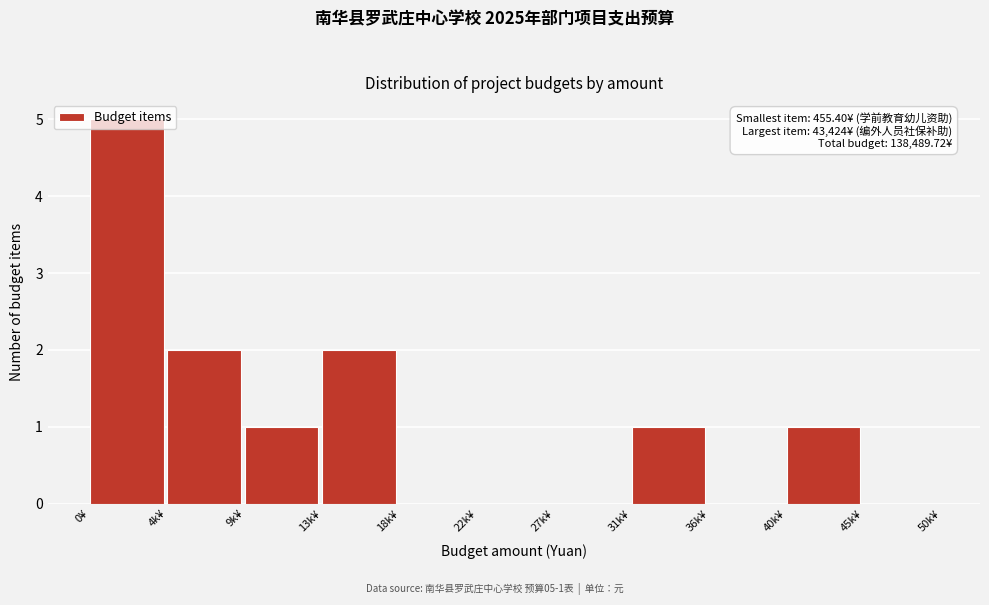

What is the change in value from 18k¥ to 40k¥?

+1